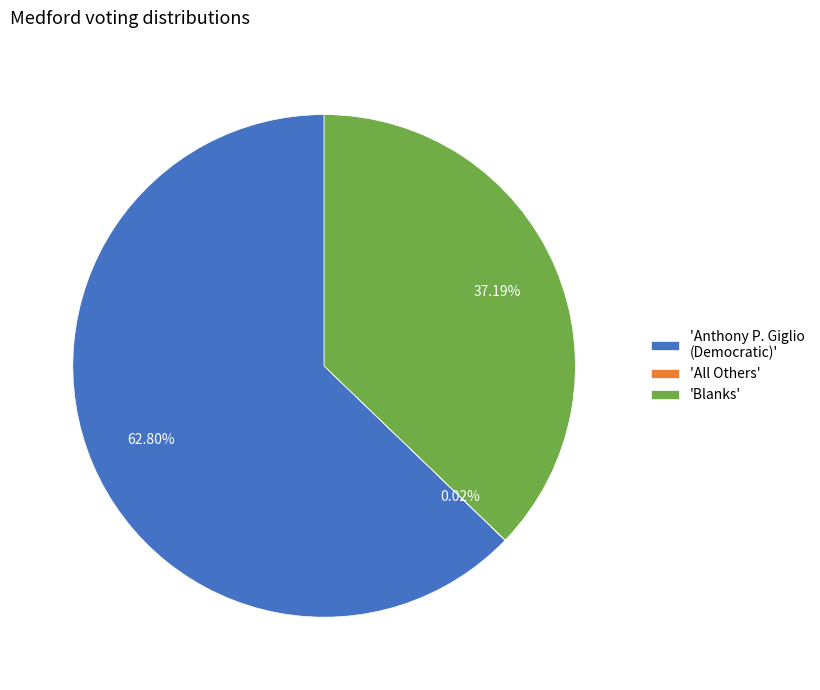

Which slice is the largest?

'Anthony P. Giglio (Democratic)'